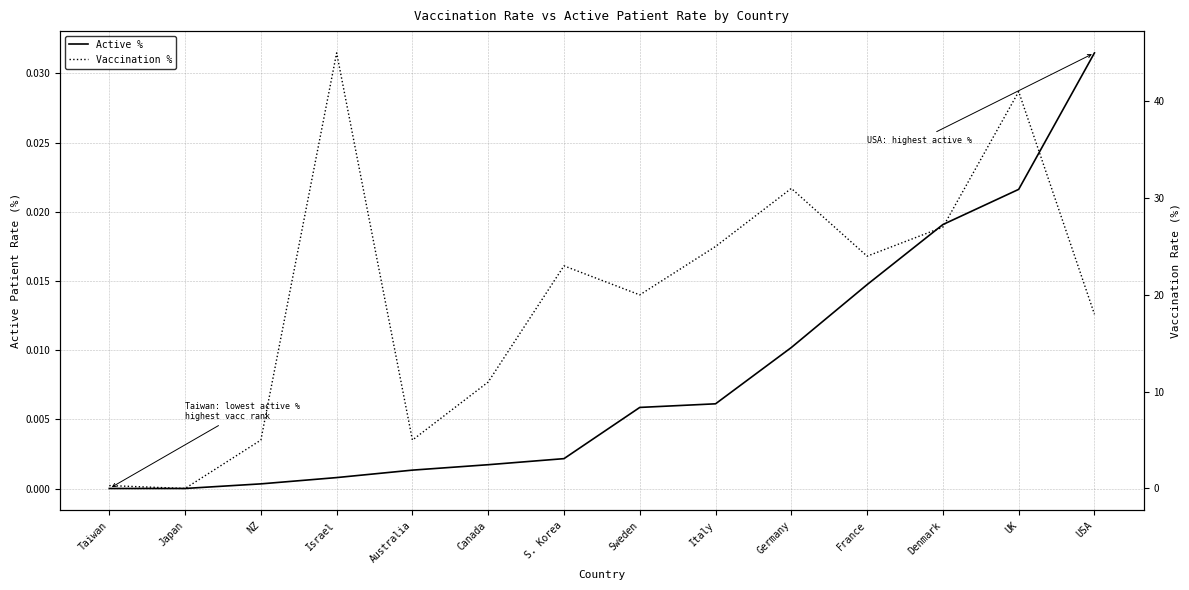

Is it true that Active % equals 0.0 at Canada?

True